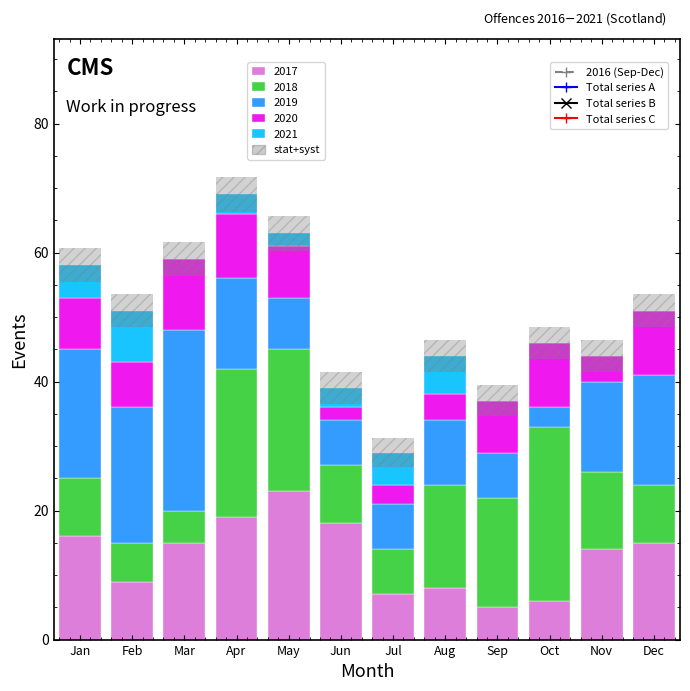

What is the total value across all series at Nov?

44